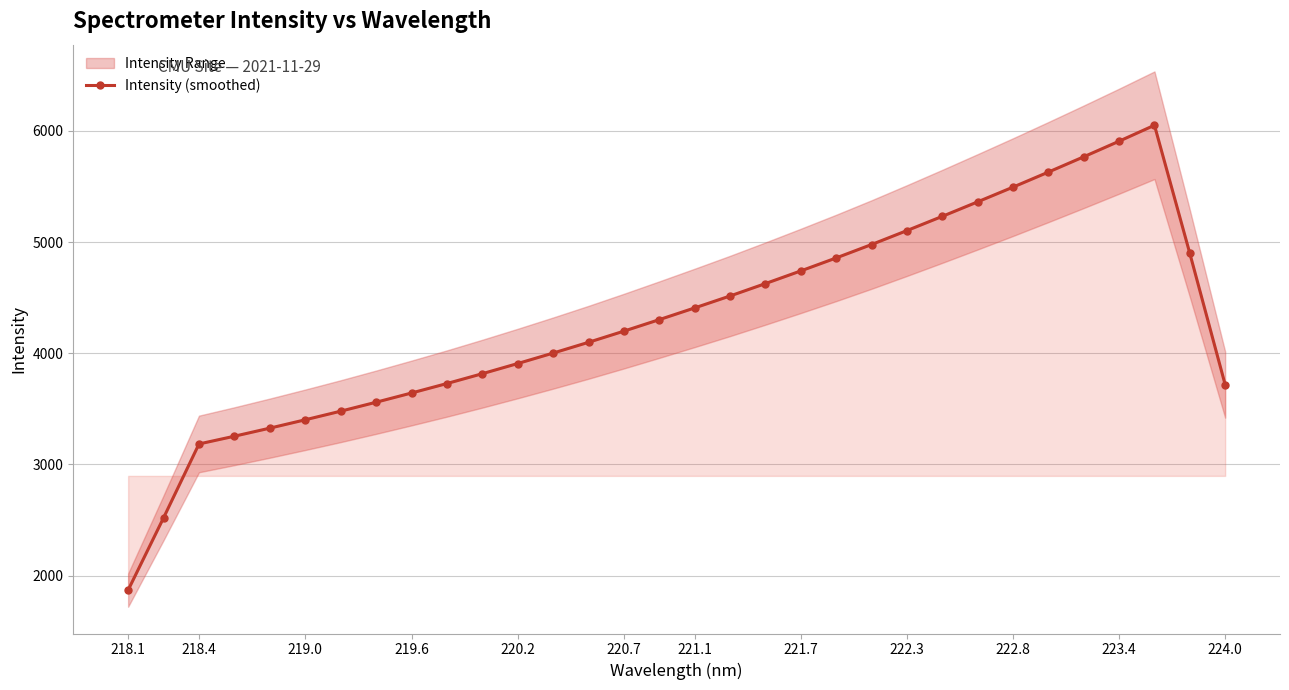

True or false: there are more than 0 points higher than both neighbors.

True